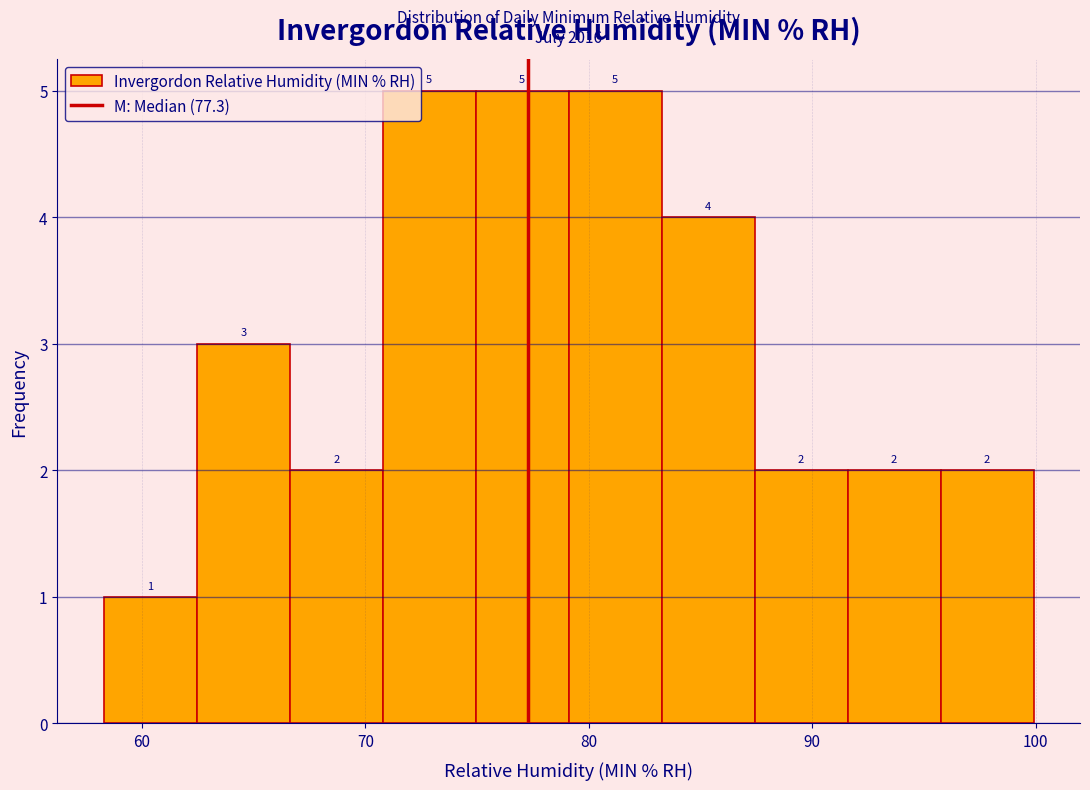

Reading left to right, list every bar in this chart as the range it spans on the x-axis followed by its height. The bar edges are not printed on the chart, so give them approximately, as read against the axis.

58 to 62: 1
62 to 67: 3
67 to 71: 2
71 to 75: 5
75 to 79: 5
79 to 83: 5
83 to 87: 4
87 to 92: 2
92 to 96: 2
96 to 100: 2